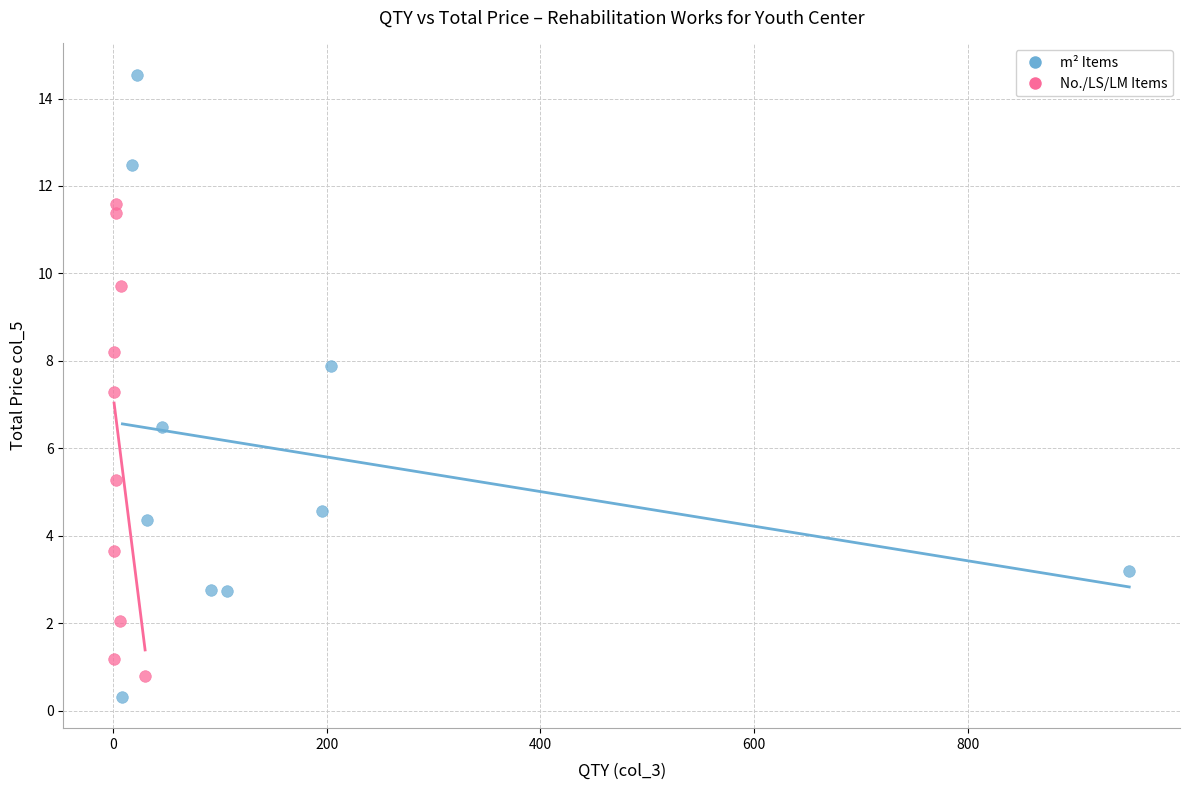

Which series reaches the maximum Y coordinate?

m² Items